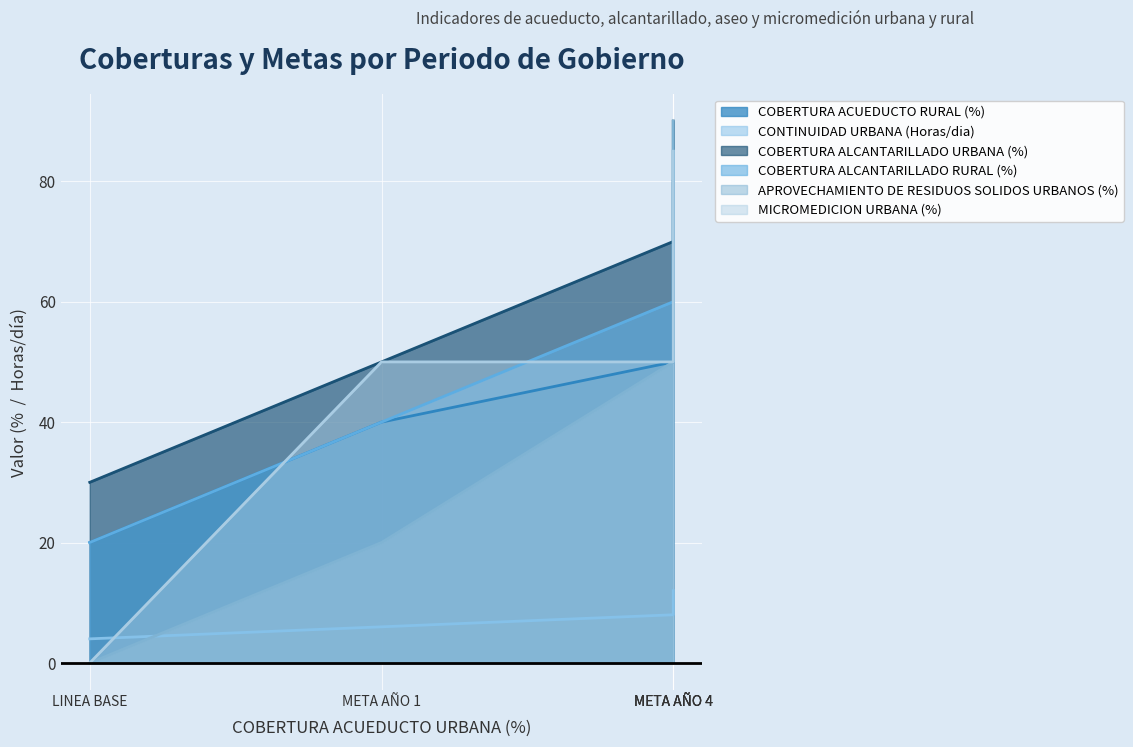

True or false: MICROMEDICION URBANA (%) and APROVECHAMIENTO DE RESIDUOS SOLIDOS URBANOS (%) cross at least once.

False